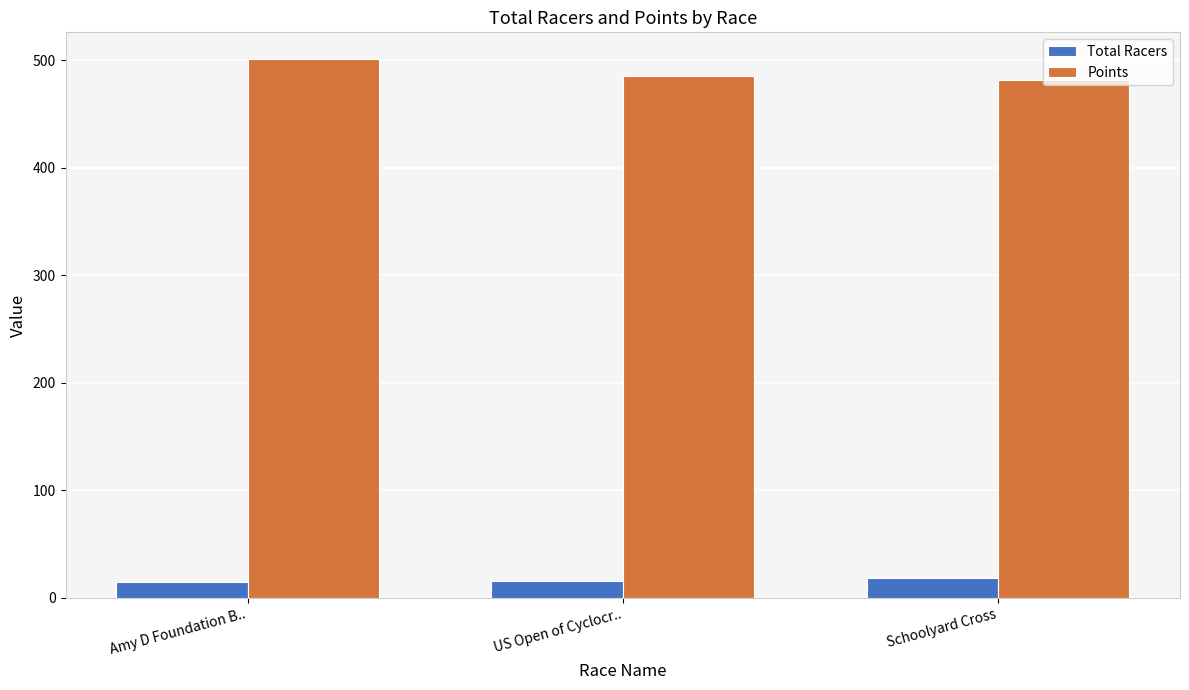

At which label is Points closest to 491?

US Open of Cyclocr..